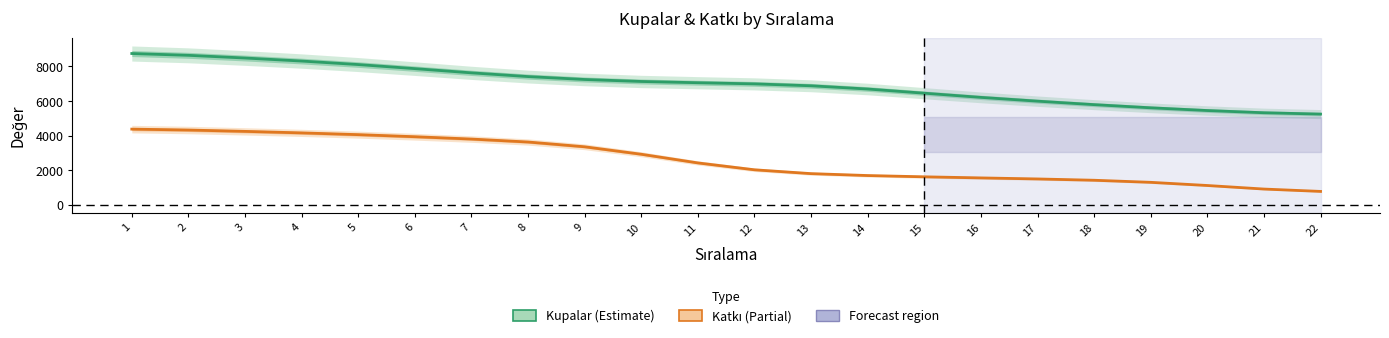

Reading left to right, what are all the values shown in this chart?

Kupalar: 8745.3	8641.0	8484.9	8309.9	8107.0	7870.8	7627.3	7411.7	7243.7	7128.7	7055.8	6989.7	6879.2	6691.9	6450.6	6208.5	5989.5	5788.2	5605.4	5447.6	5319.7	5241.4
Katkı: 4372.6	4320.4	4242.3	4154.8	4053.1	3933.2	3798.1	3627.0	3350.9	2919.5	2418.1	2020.6	1798.7	1688.2	1614.3	1551.2	1491.1	1416.0	1295.5	1112.1	906.7	769.7